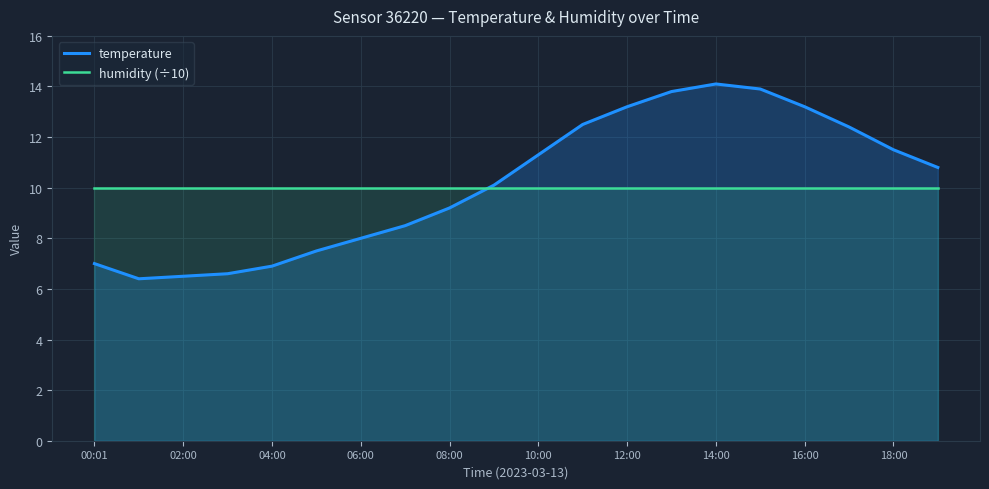

What are all the series names shown in the legend?

temperature, humidity (÷10)